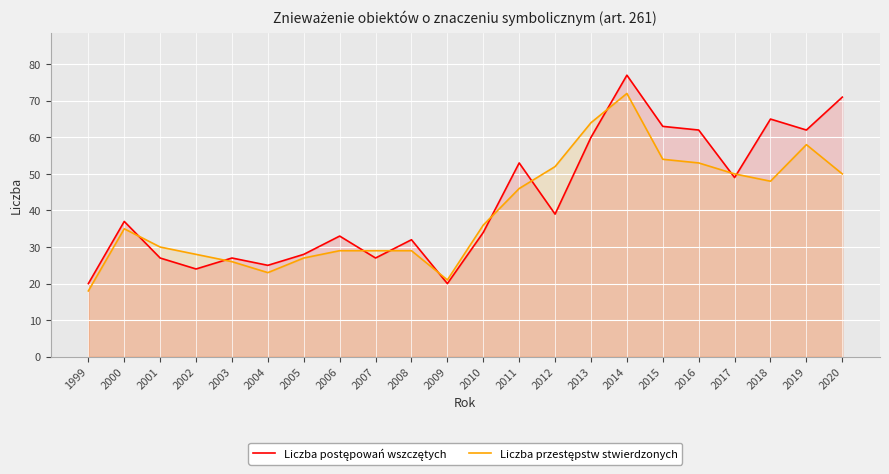

Which series has the largest range (max minus min)?

Liczba postępowań wszczętych